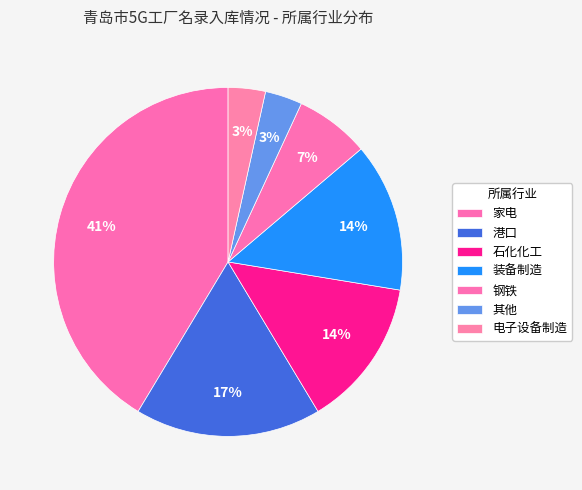

Does any single category account for the majority?

No